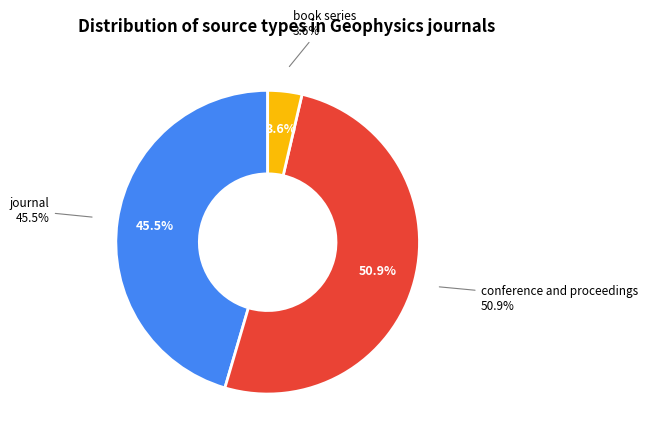

What percentage is the book series slice, to the nearest percent?

4%